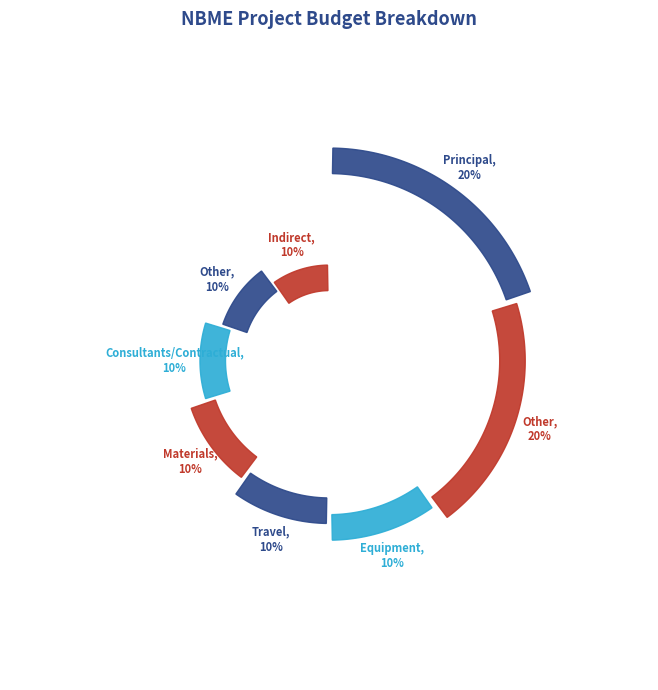

What is the smallest slice in the pie chart?

Equipment